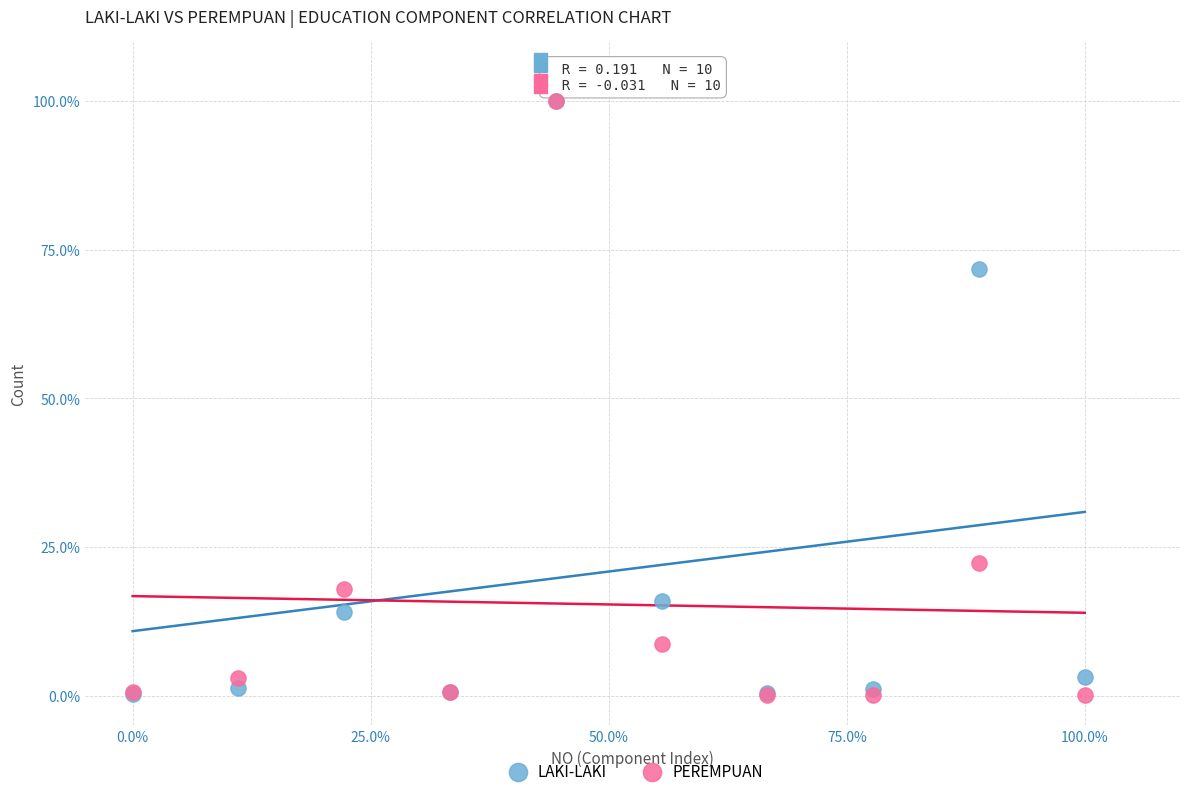

Across all series, what Y value is closest to 50?

71.7